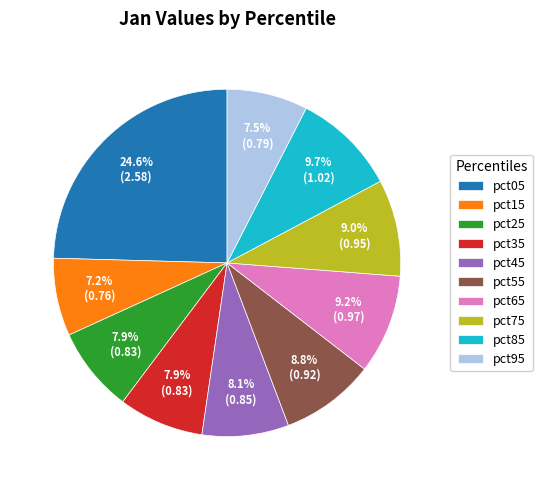

To the nearest percent, what is the average slice percentage?

10%